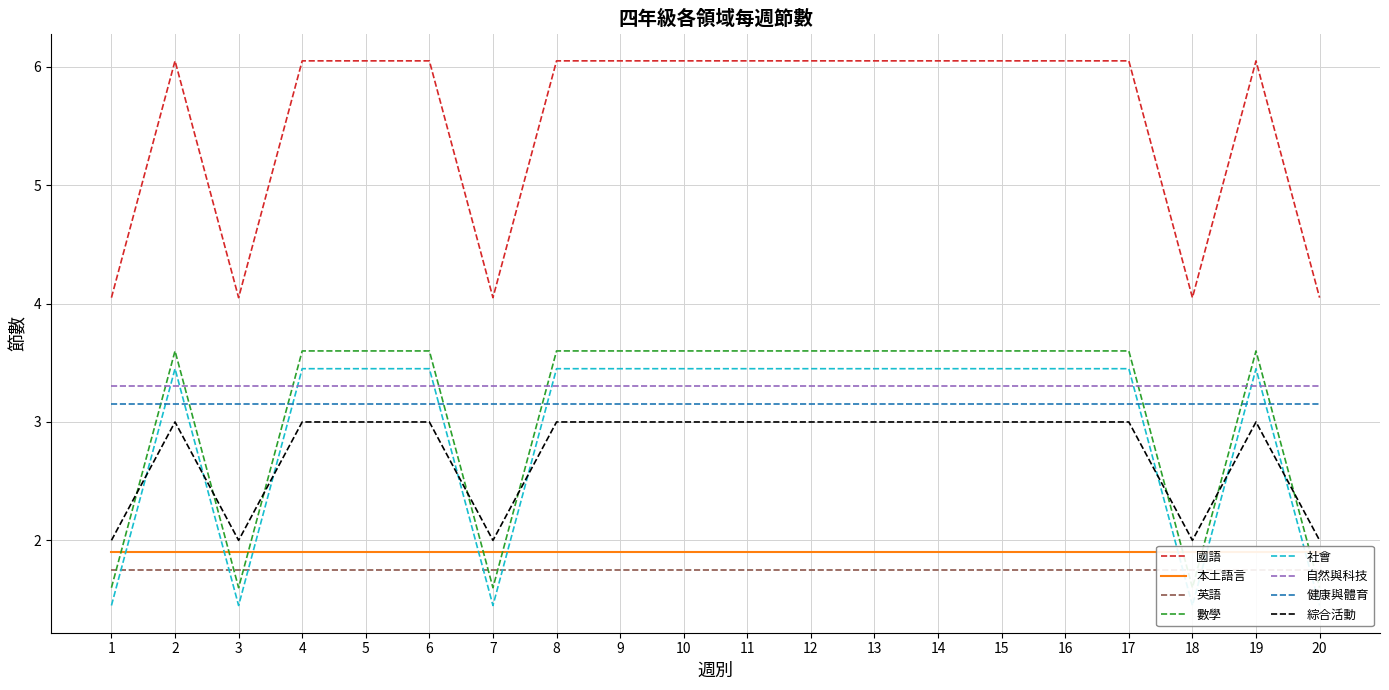

In 綜合活動, how many points are lower than both neighbors (excluding endpoints)?

3